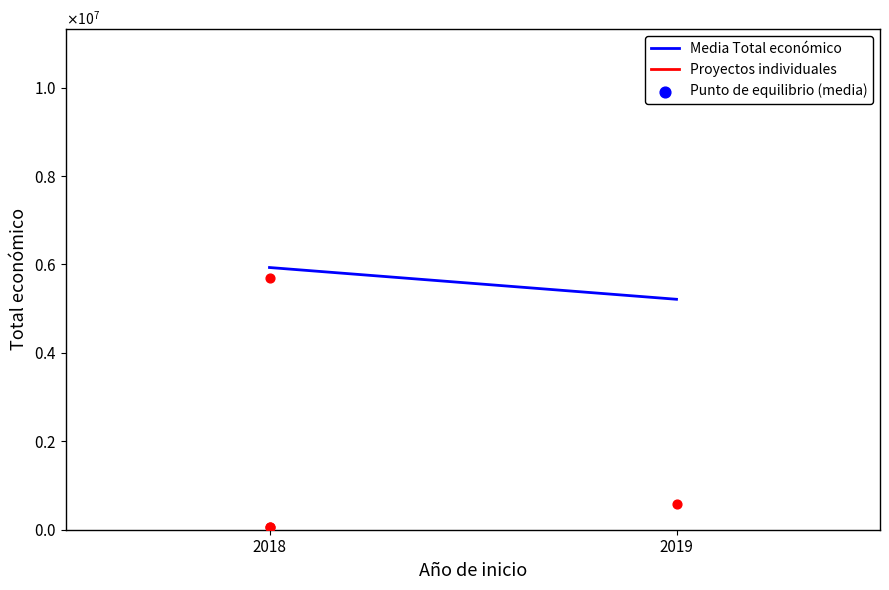

What is the change in value from 2018 to 2019?

-718614.7